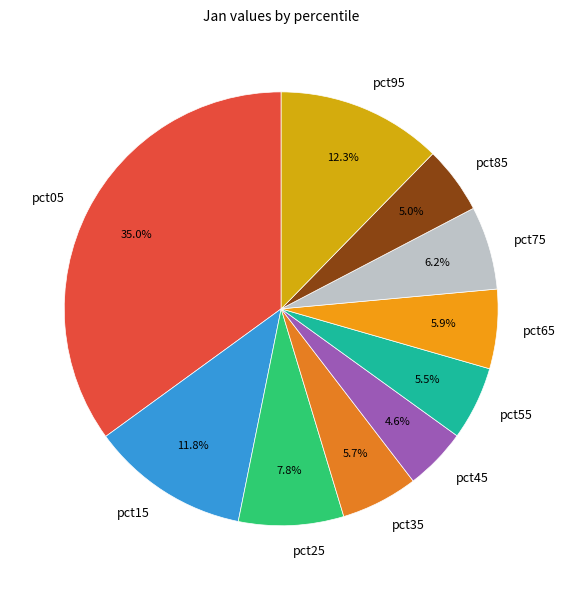

Does any single category account for the majority?

No